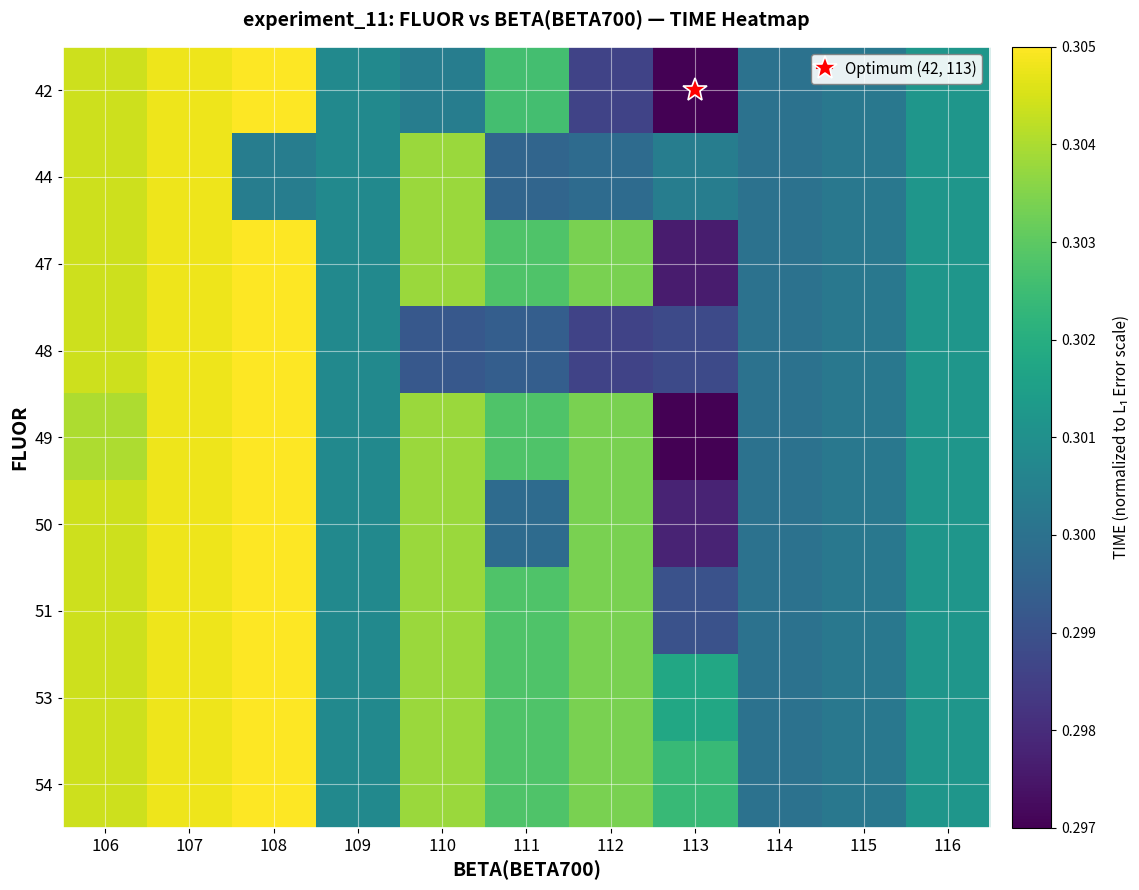

Which has a higher value, 107 or 113?

107